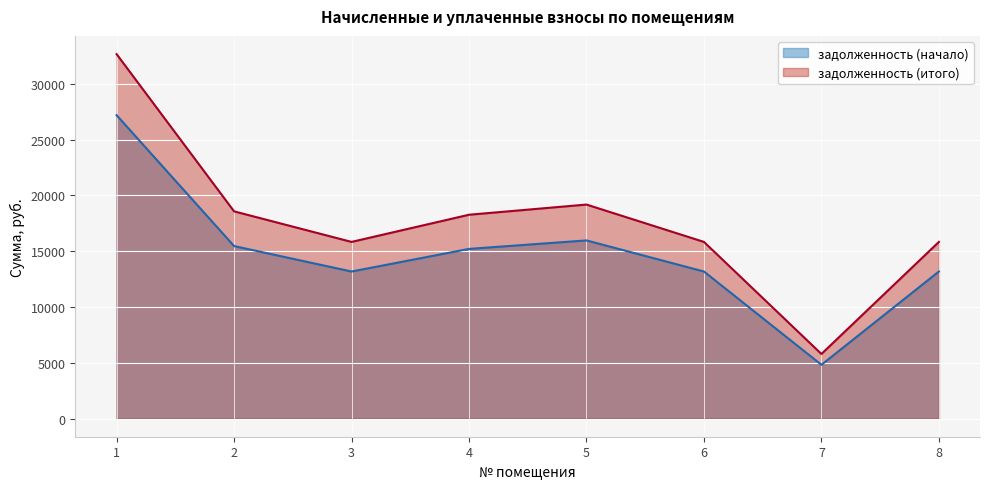

True or false: задолженность (итого) and задолженность (начало) cross at least once.

False